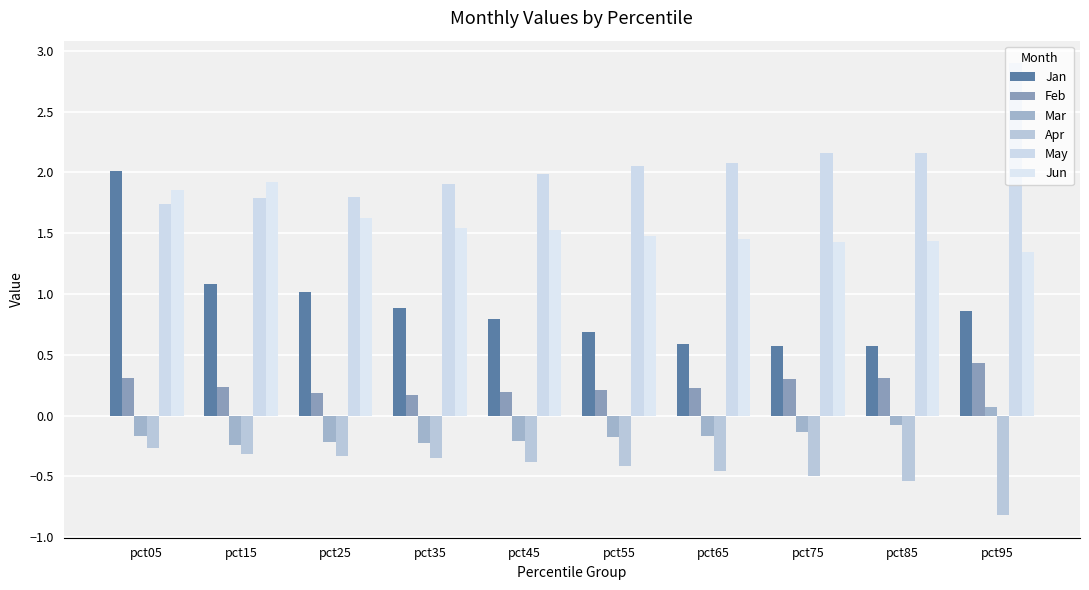

What is the minimum value shown in the chart?

-0.8